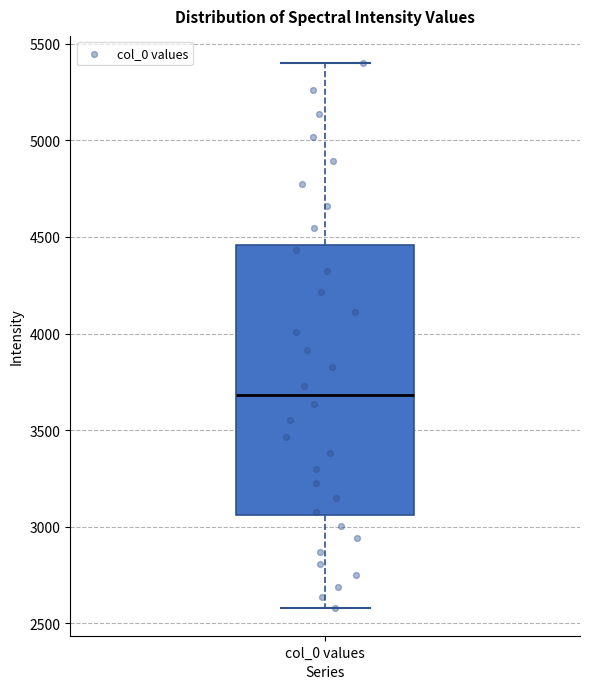

Where does the lower whisker of the box for col_0 values end on the y-axis? The values are not printed on the chart, so give them approximately, as read against the axis.

2600